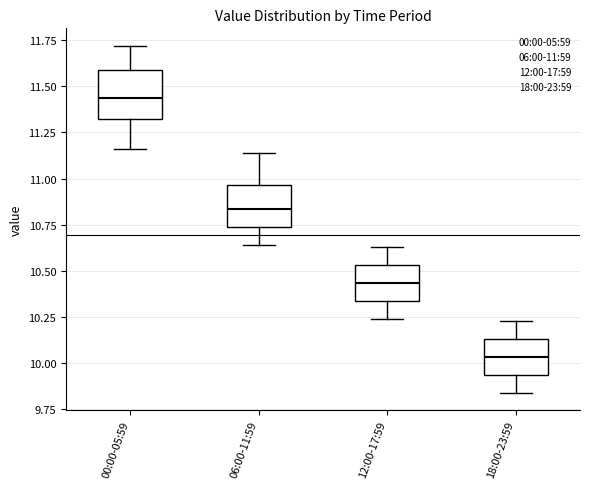

Which box has the highest median line?

00:00-05:59